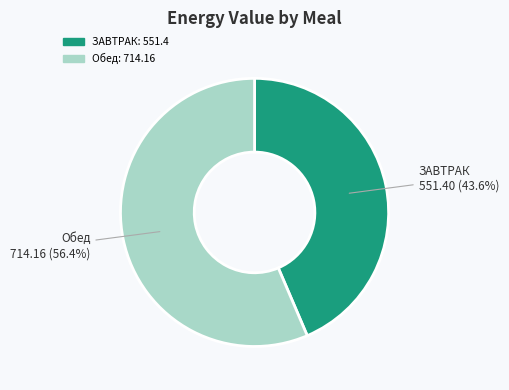

Rank the categories by value from lowest to highest.

ЗАВТРАК, Обед